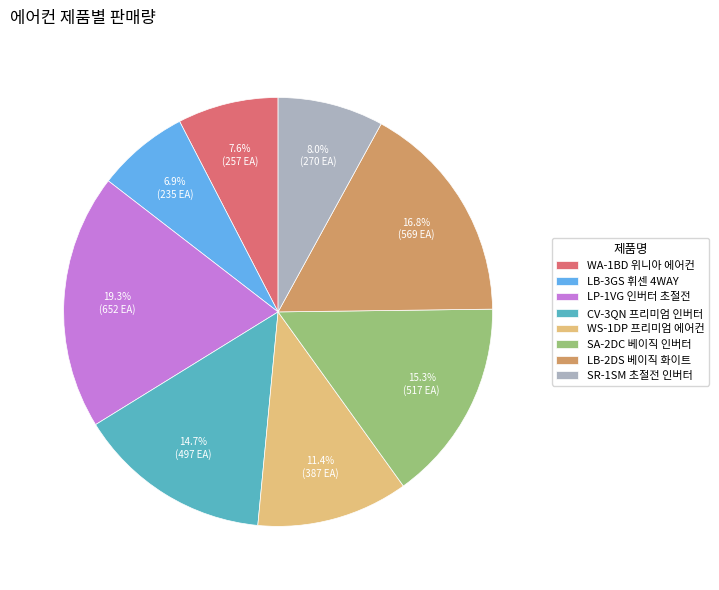

The WS-1DP 프리미엄 에어컨 slice represents 18% of the pie. True or false?

False